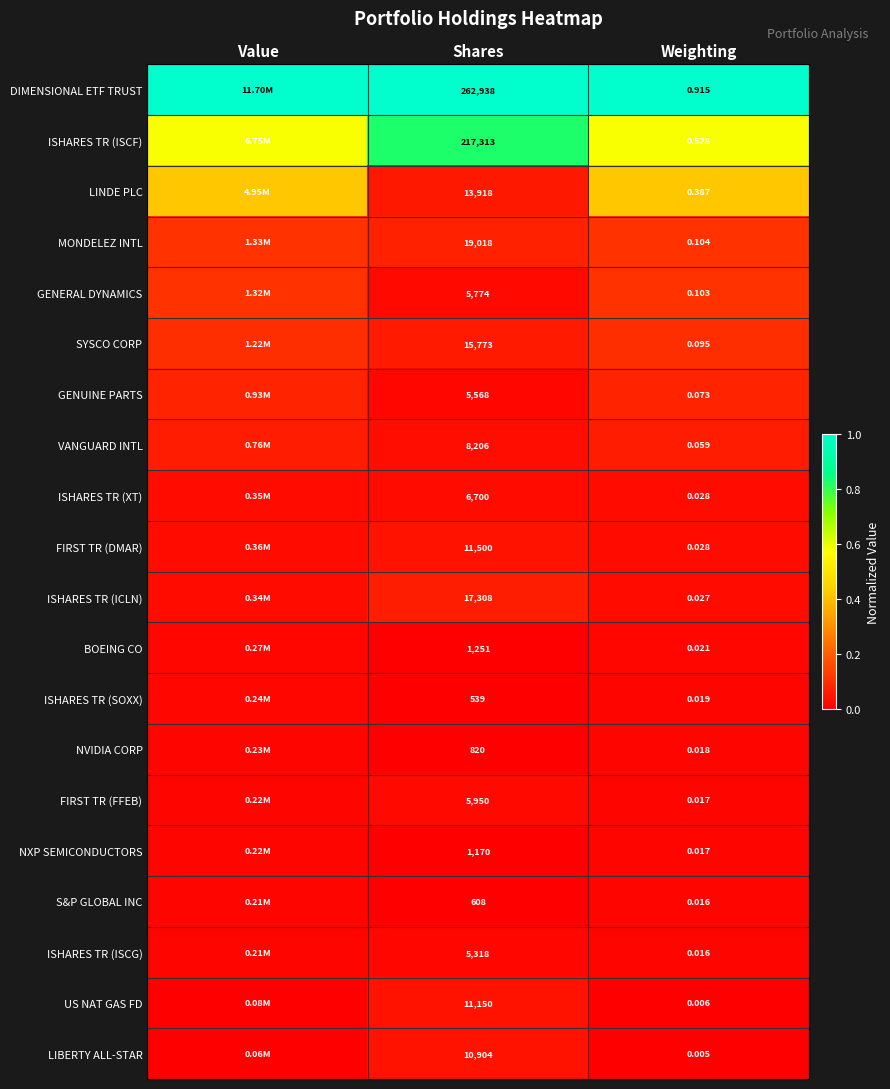

Is it true that SYSCO CORP equals 0.1 at Weighting?

True